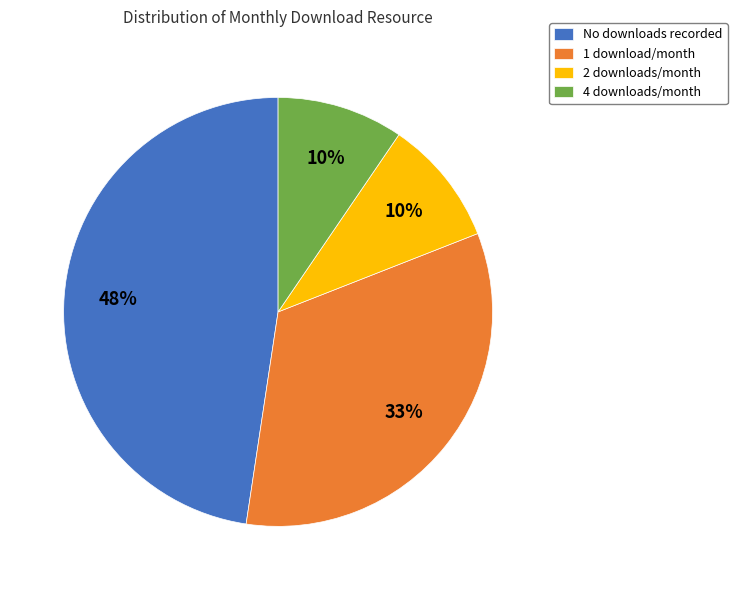

Is there any slice that represents more than half of the pie?

No